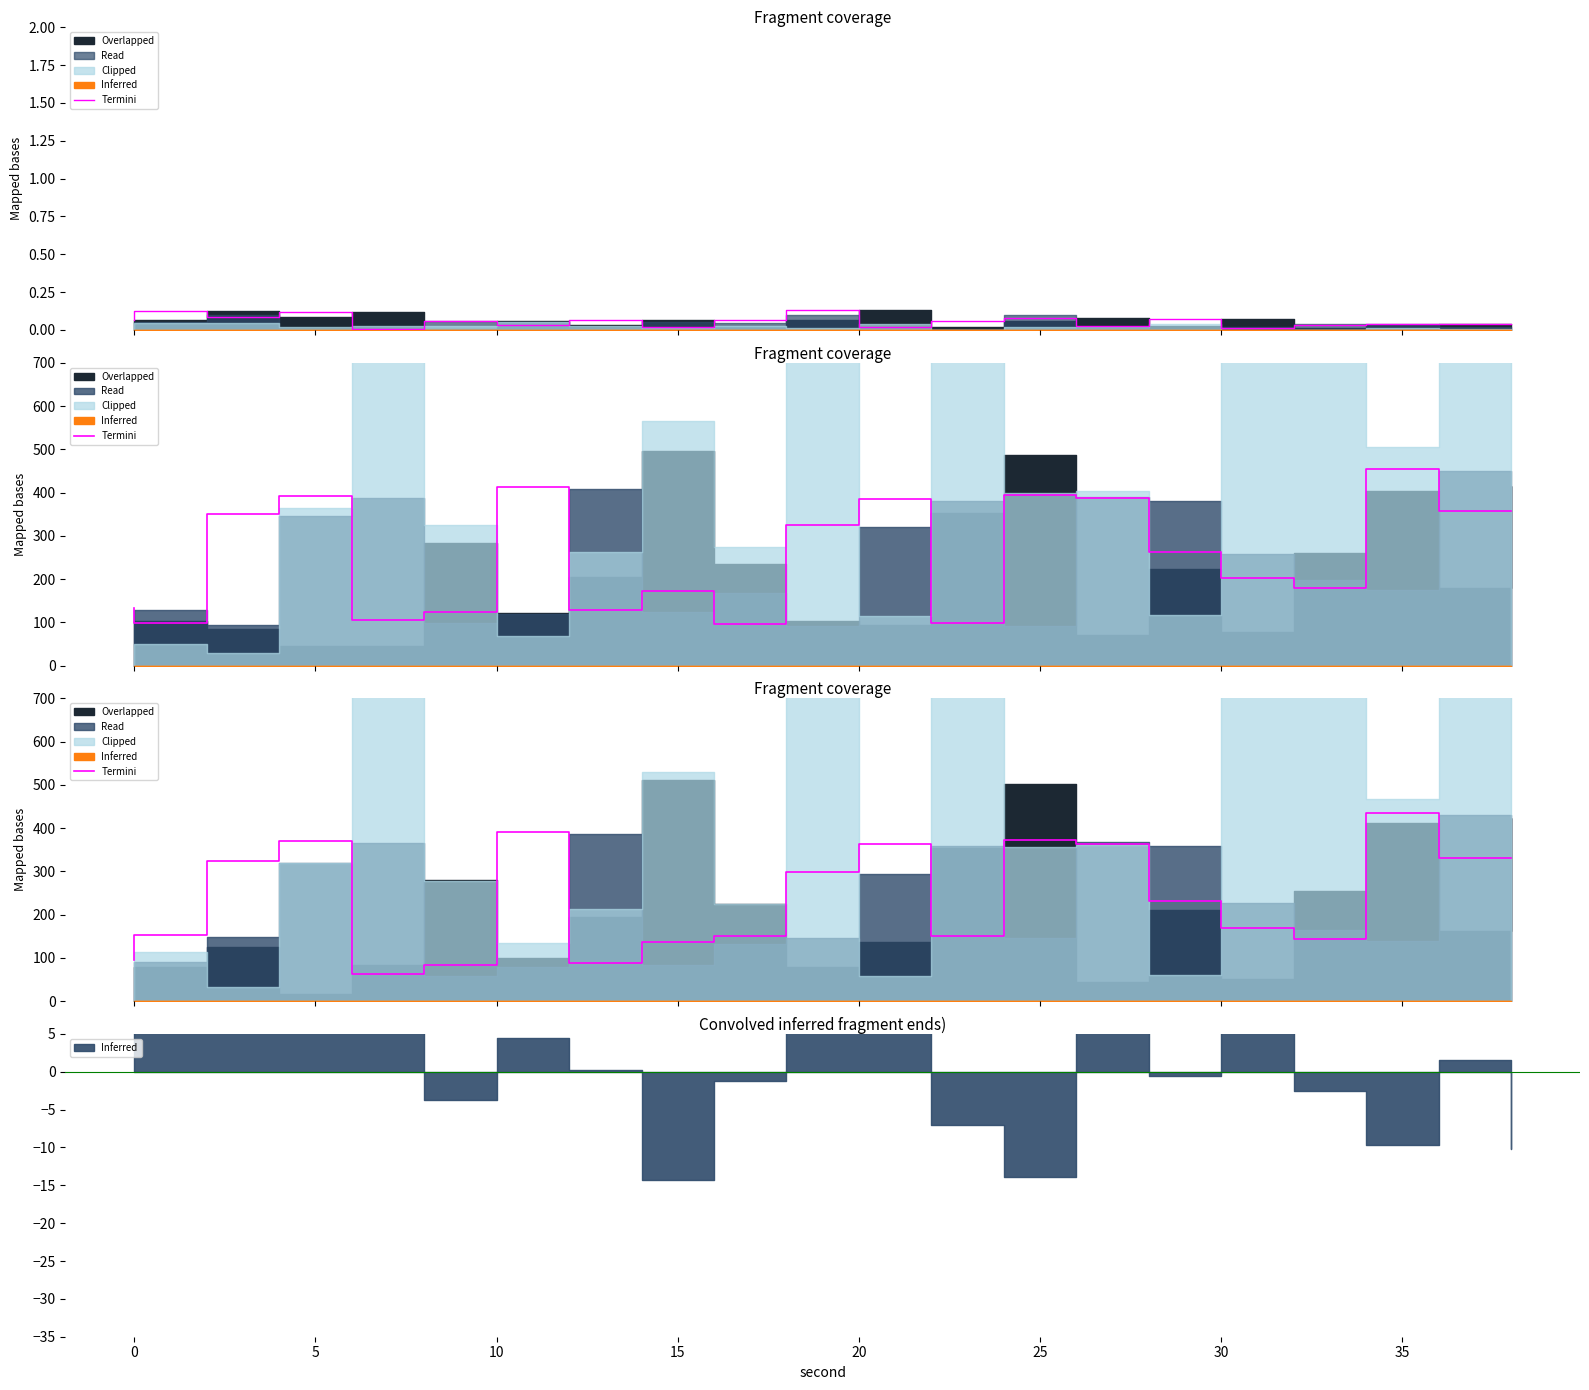

At which category does the chart reach its minimum across all series?

15